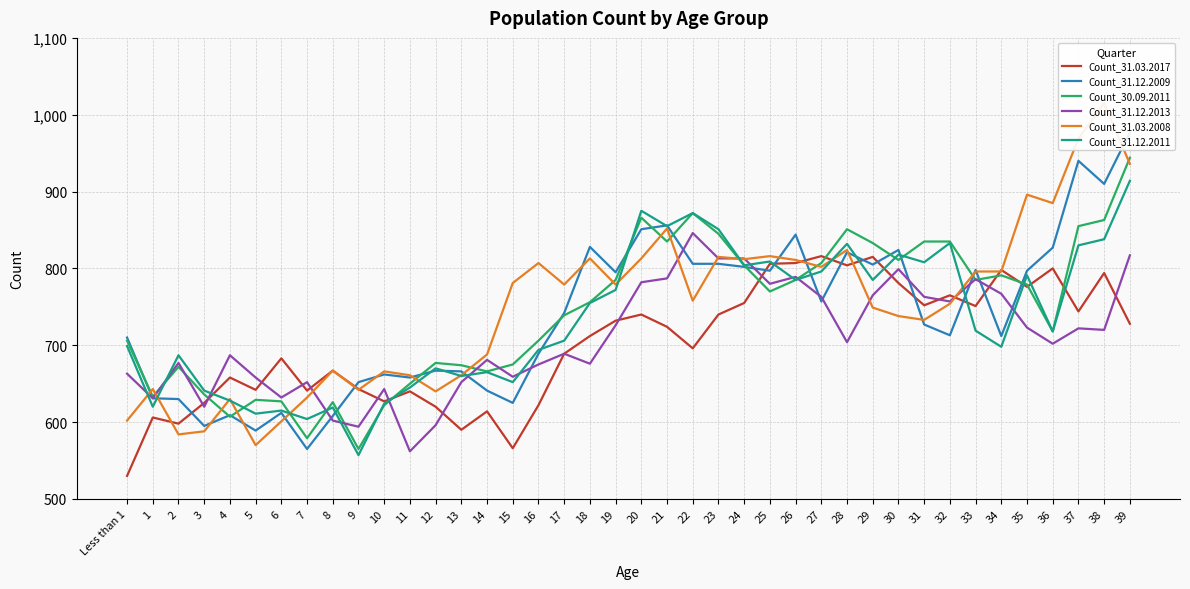

What is the average value of the Count_31.03.2017 series?

702